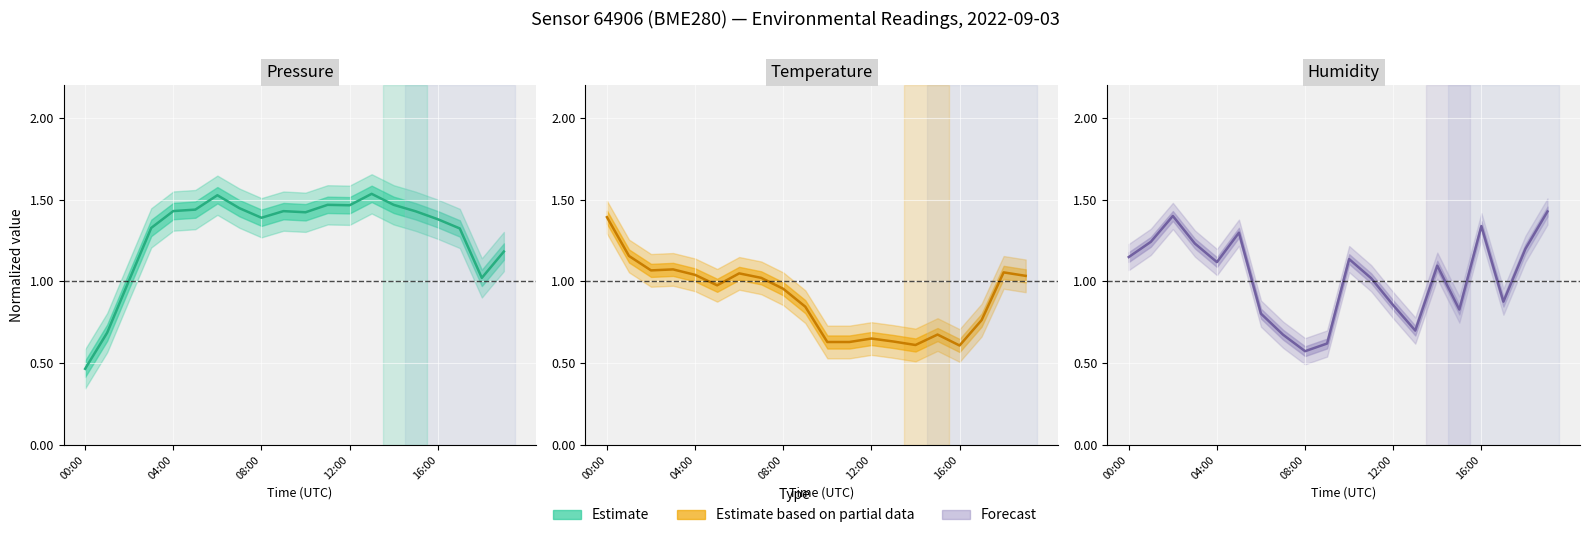

What is the sum of the Pressure estimate values at 00:00 and 18?

1.5